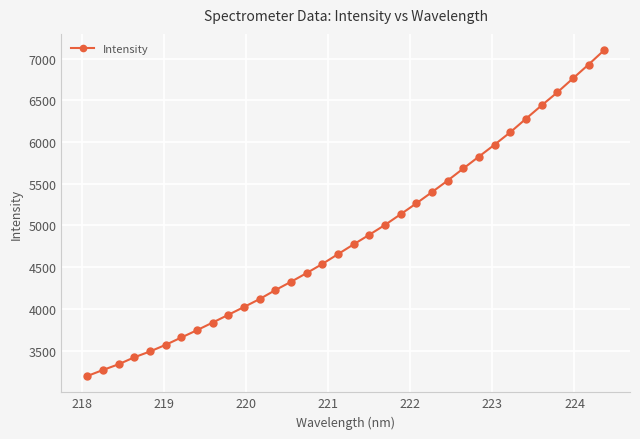

What is the value of the 24th point from the left?

5537.9